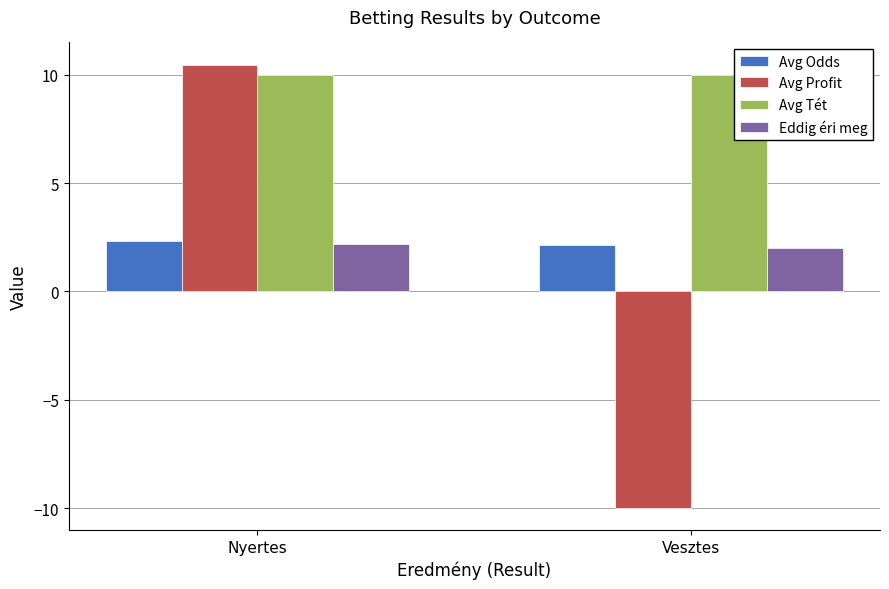

What is the spread (max minus min) of values at Nyertes?

8.3